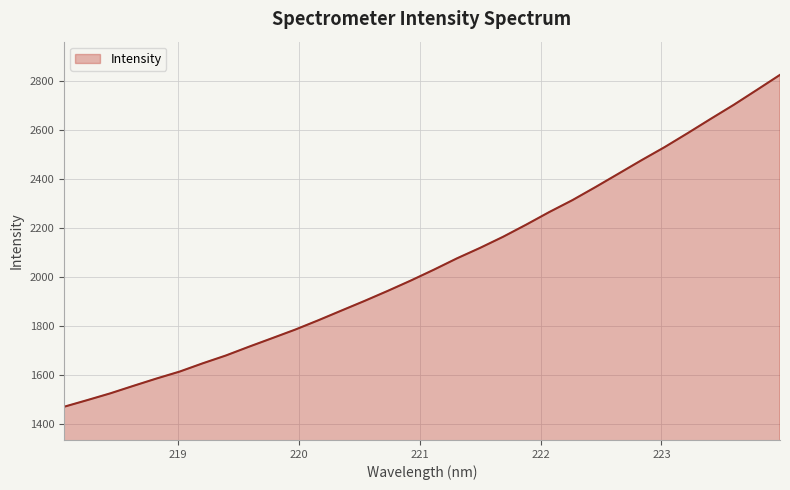

What is the smallest value displayed?

1469.4